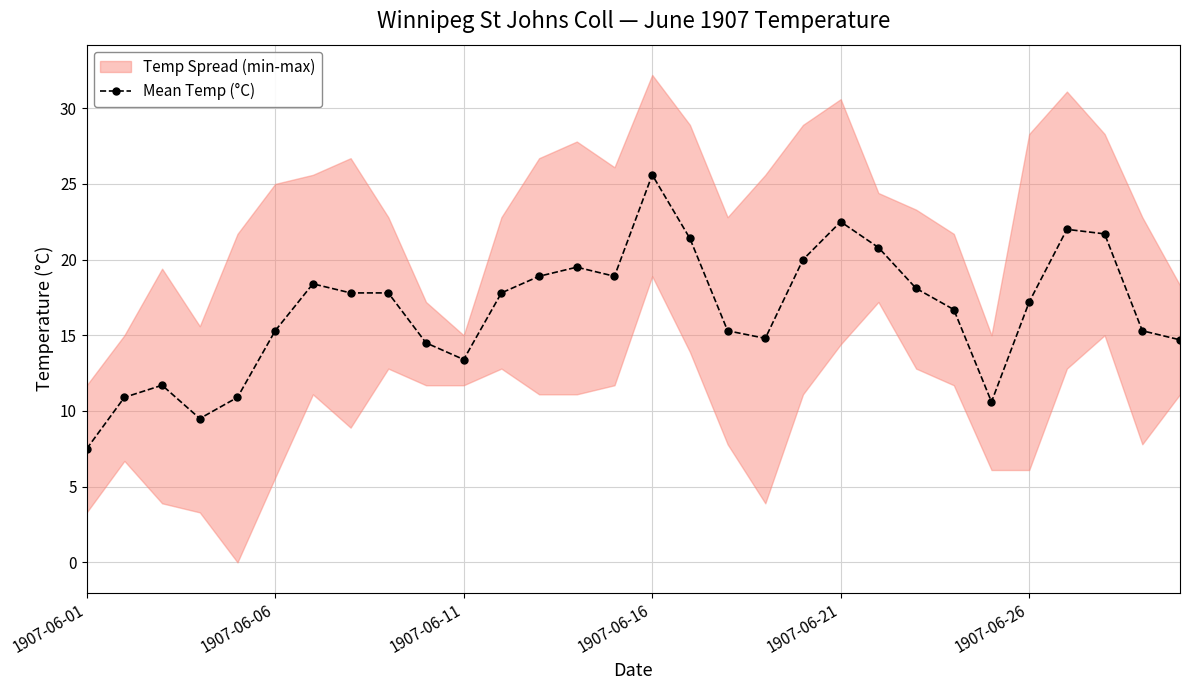

True or false: Mean Temp (°C) has more than 2 interior local peaks.

True